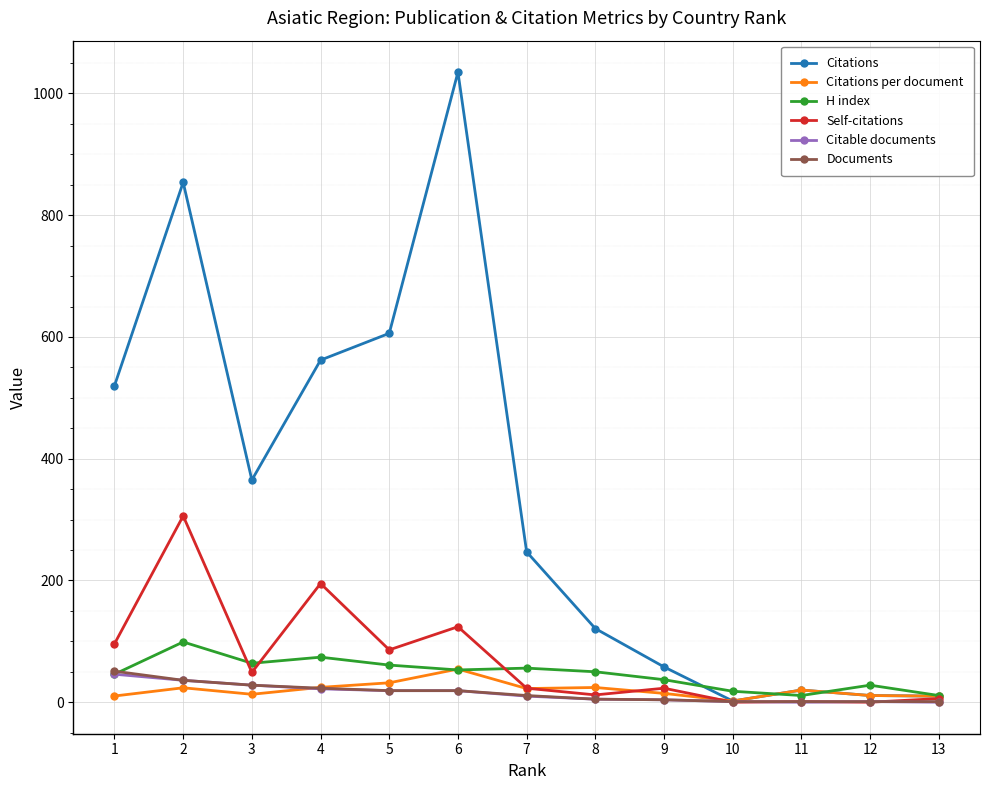

What is the value of the Self-citations point at the 3rd from the left?

49.0